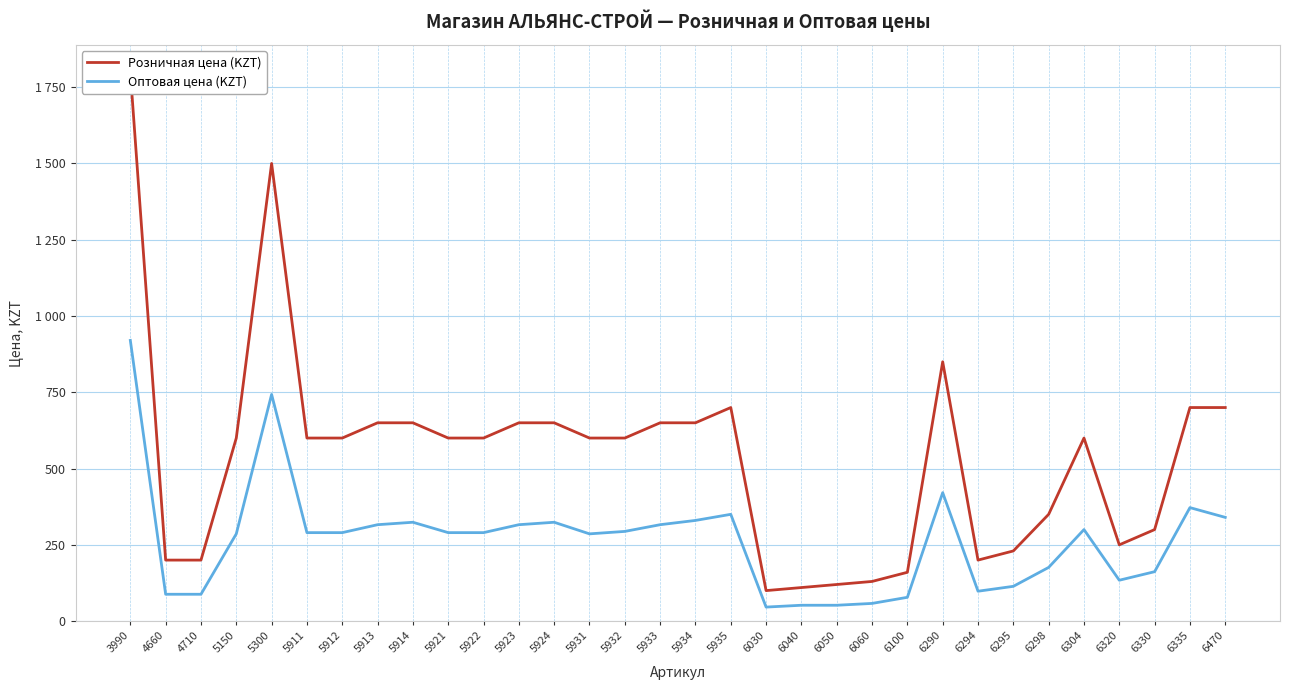

Rank the series by their maximum value, from lowest to highest.

Оптовая цена (KZT), Розничная цена (KZT)